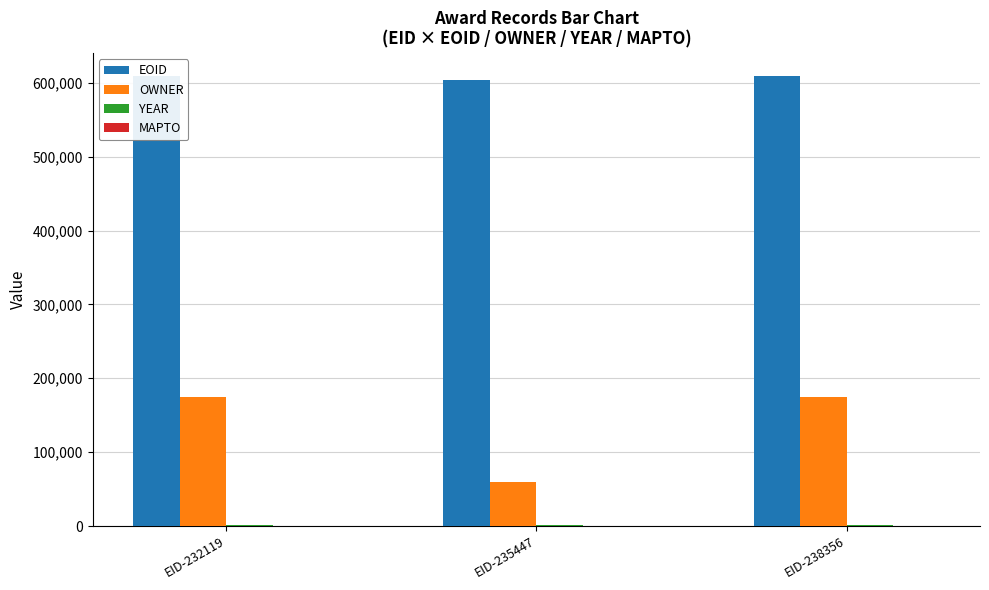

What is the difference between the highest and lowest values at EID-238356?

607642